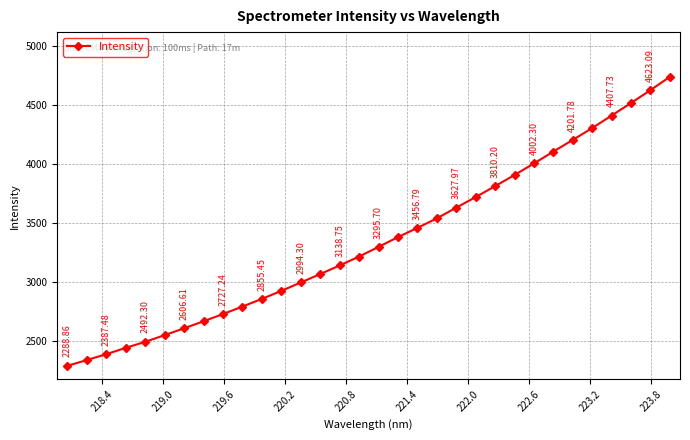

What is the difference between the maximum and minimum values?

2446.8